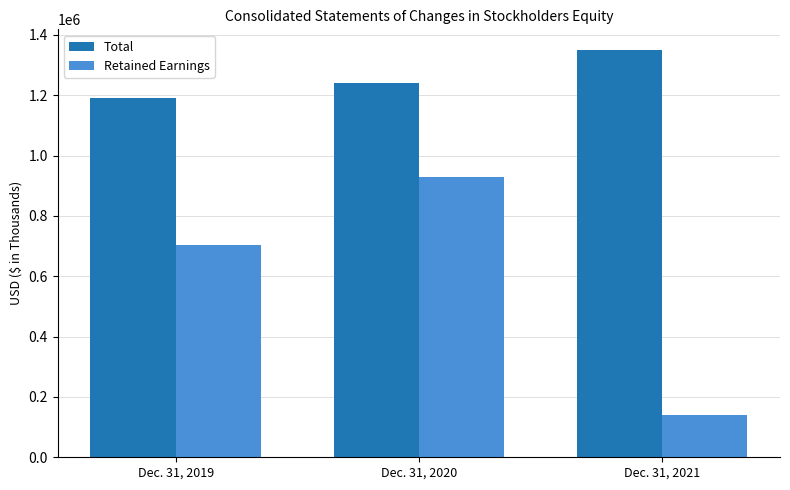

Which category has the lowest value across all series?

Dec. 31, 2021